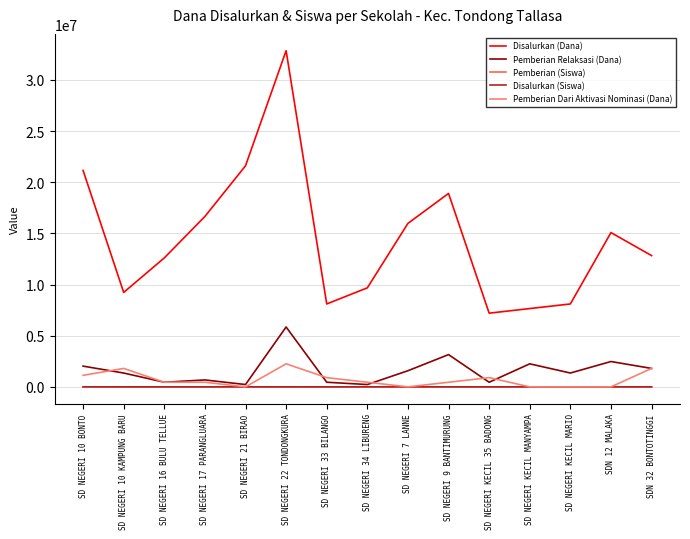

What are all the series names shown in the legend?

Disalurkan (Dana), Pemberian Relaksasi (Dana), Pemberian (Siswa), Disalurkan (Siswa), Pemberian Dari Aktivasi Nominasi (Dana)